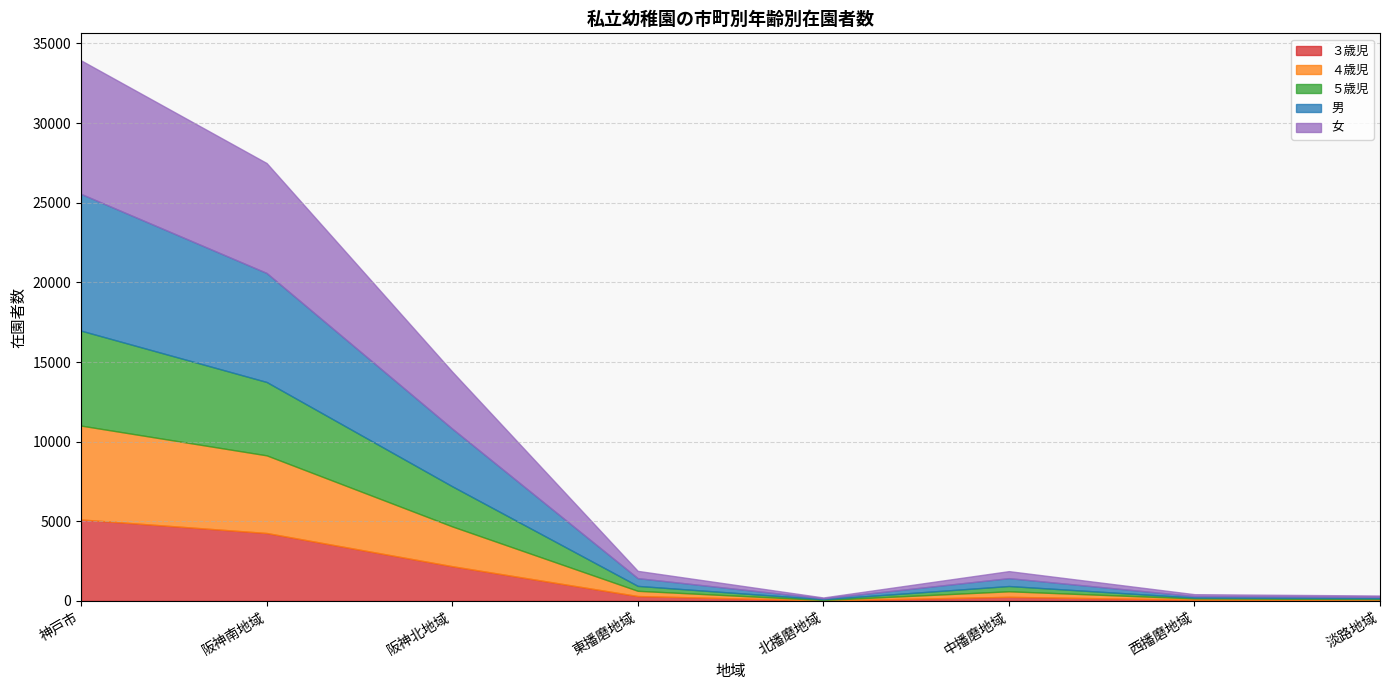

How many data points in ３歳児 are above 305?

3